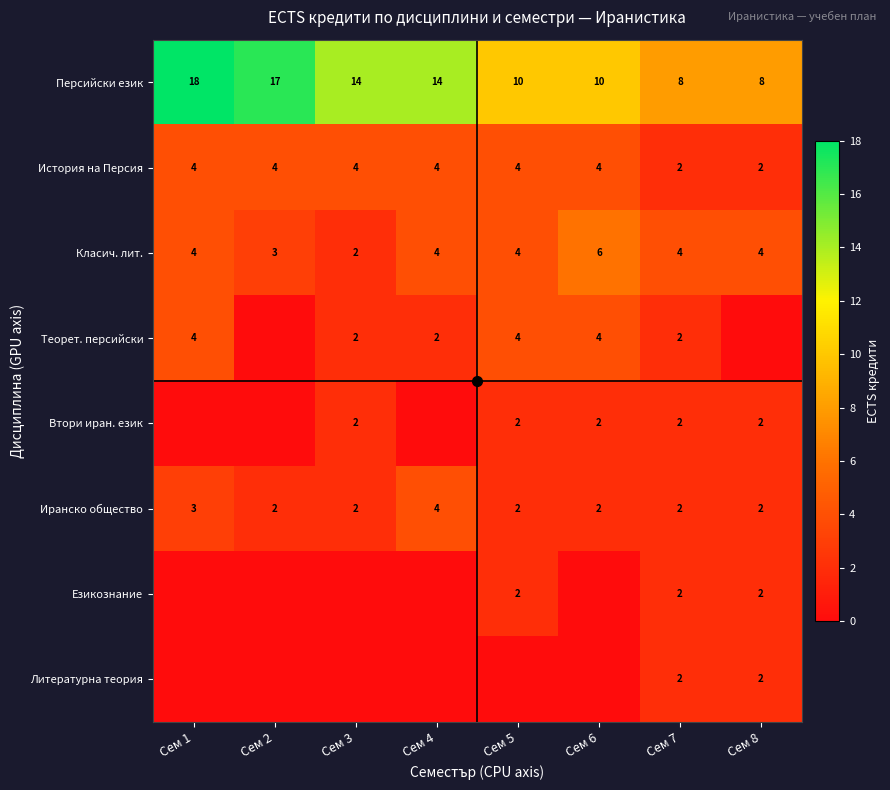

What is the average value of the Класич. лит. series?

4